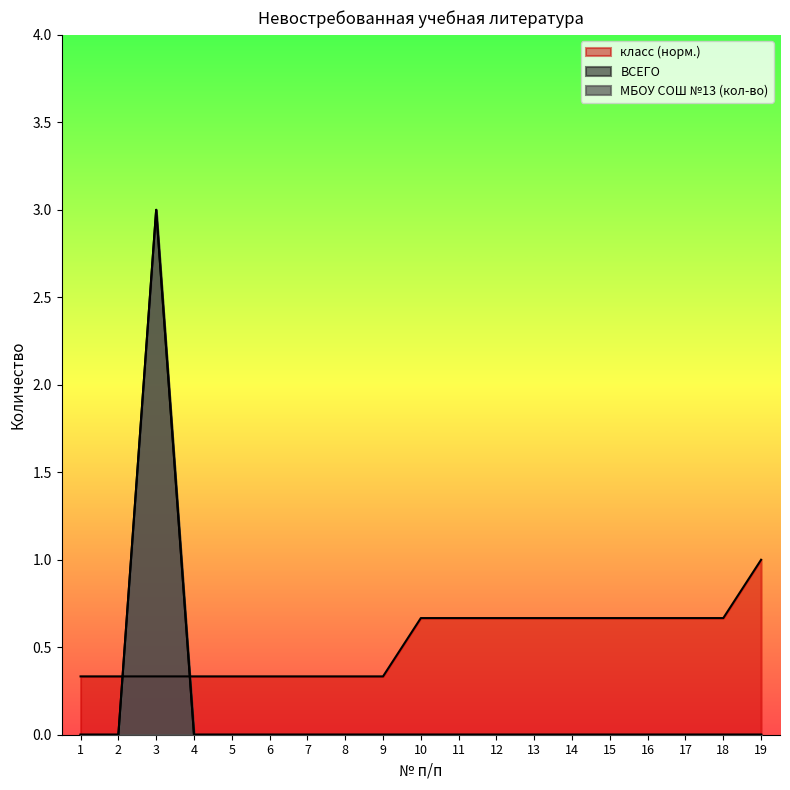

What are all the series names shown in the legend?

МБОУ СОШ №13 (кол-во), ВСЕГО, класс